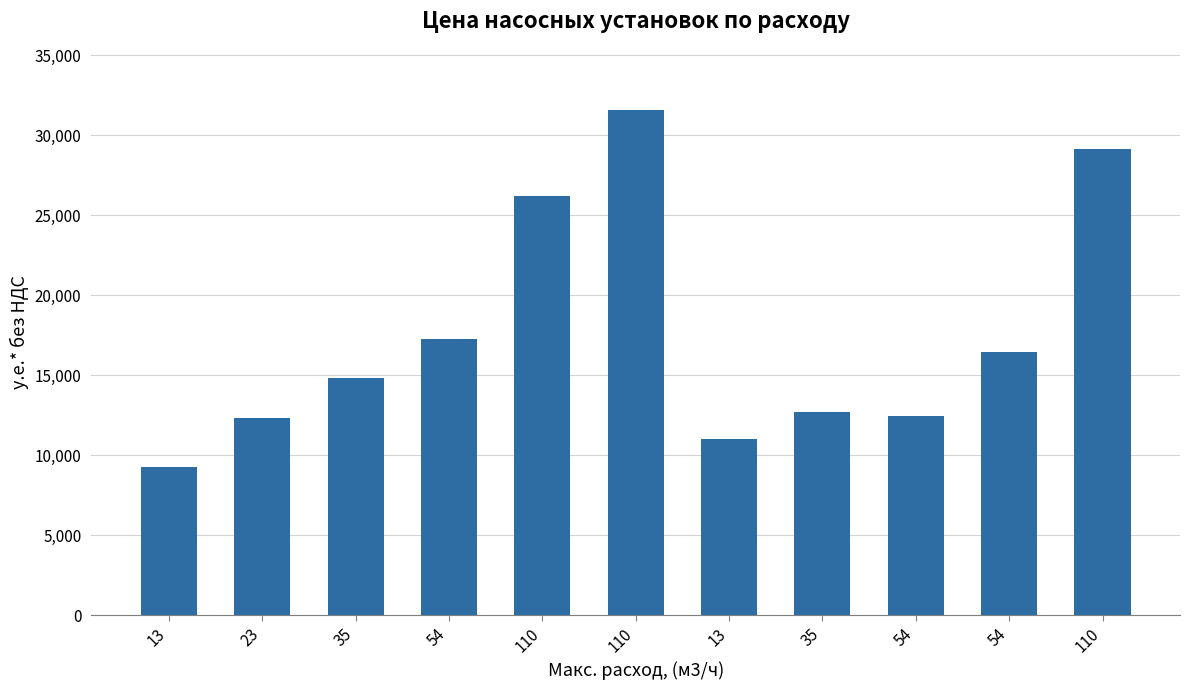

Reading right to left, extract all data points from this chart.

29146.6	16444.5	12489.7	12740.1	10995.2	31619.1	26240.2	17288.8	14832.2	12355.1	9277.4